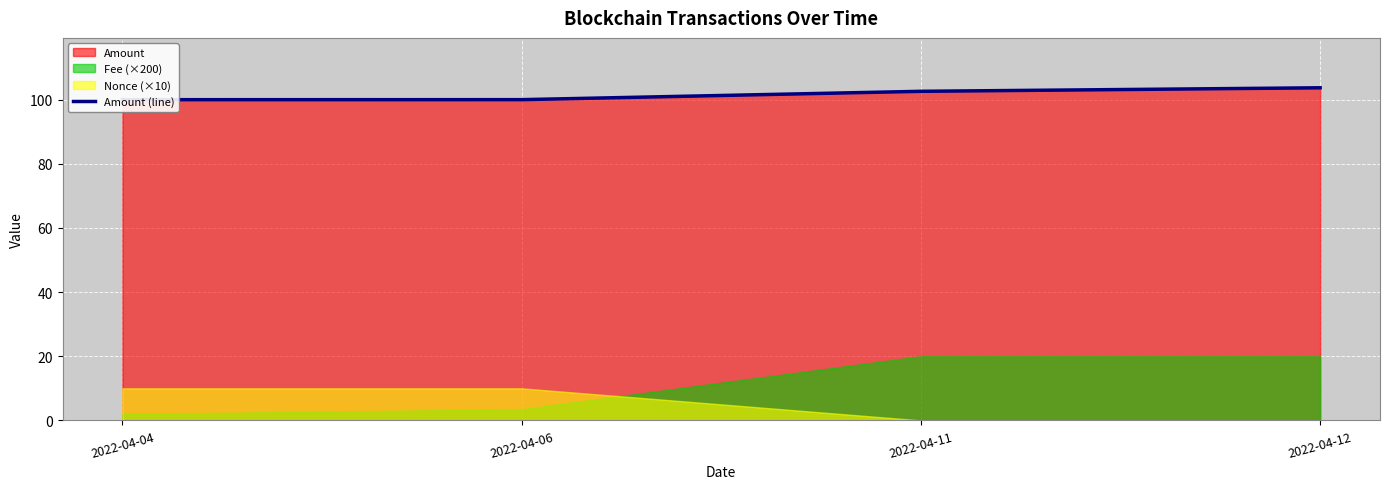

Is it true that the value at 2022-04-06 is 100.0?

True